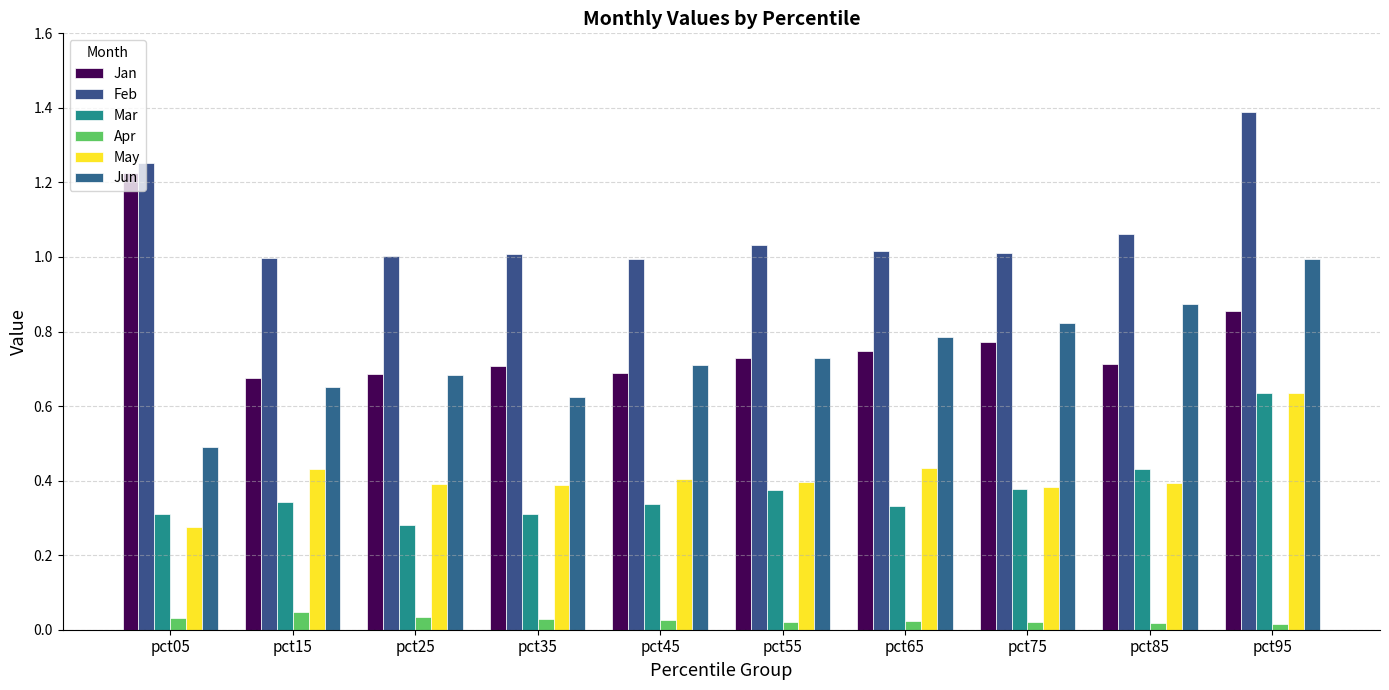

What are all the series names shown in the legend?

Jan, Feb, Mar, Apr, May, Jun